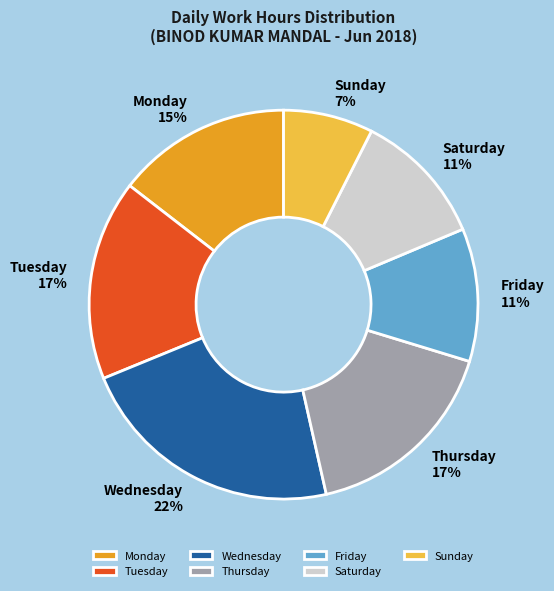

How many slices are in this pie chart?

7